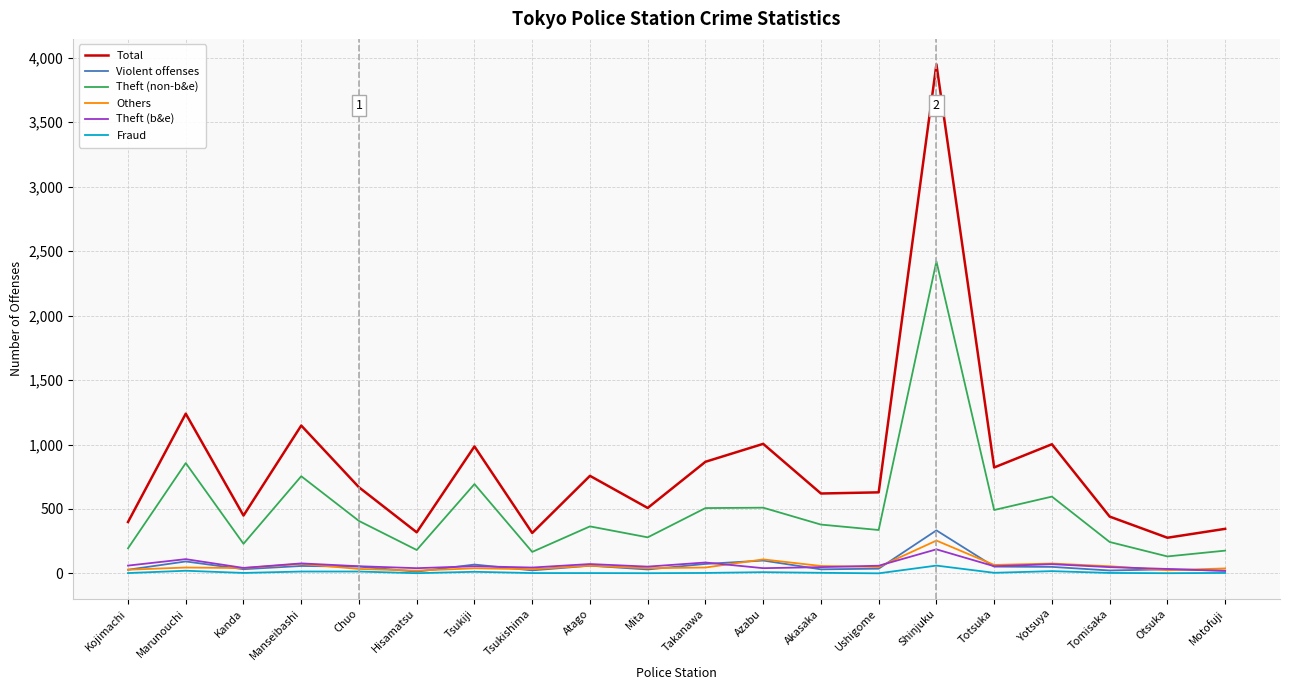

What is the sum of the Others values at Kanda and Tomisaka?

98